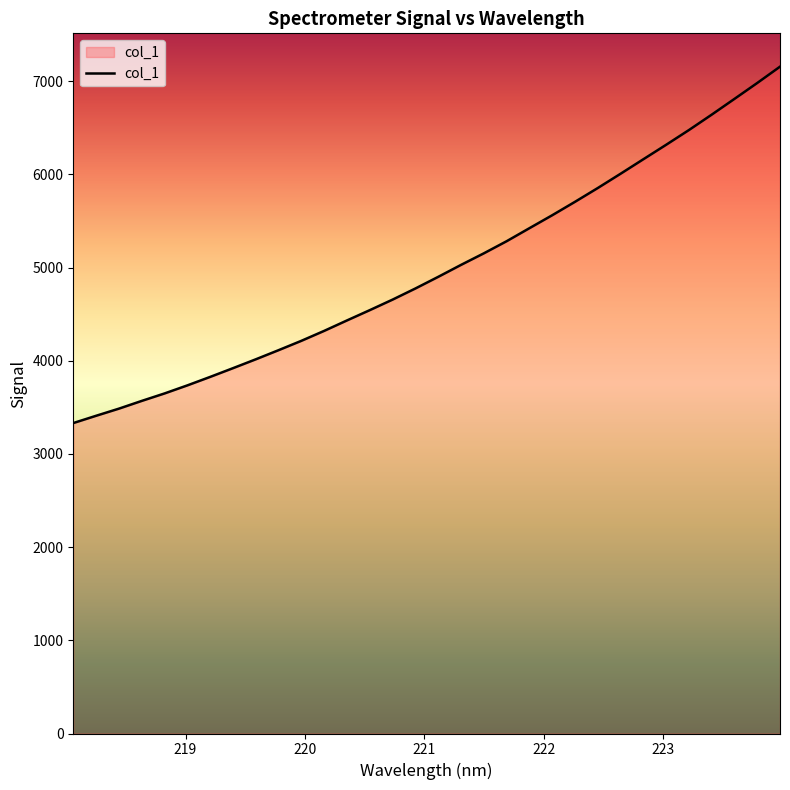

What is the minimum value shown in the chart?

3331.8